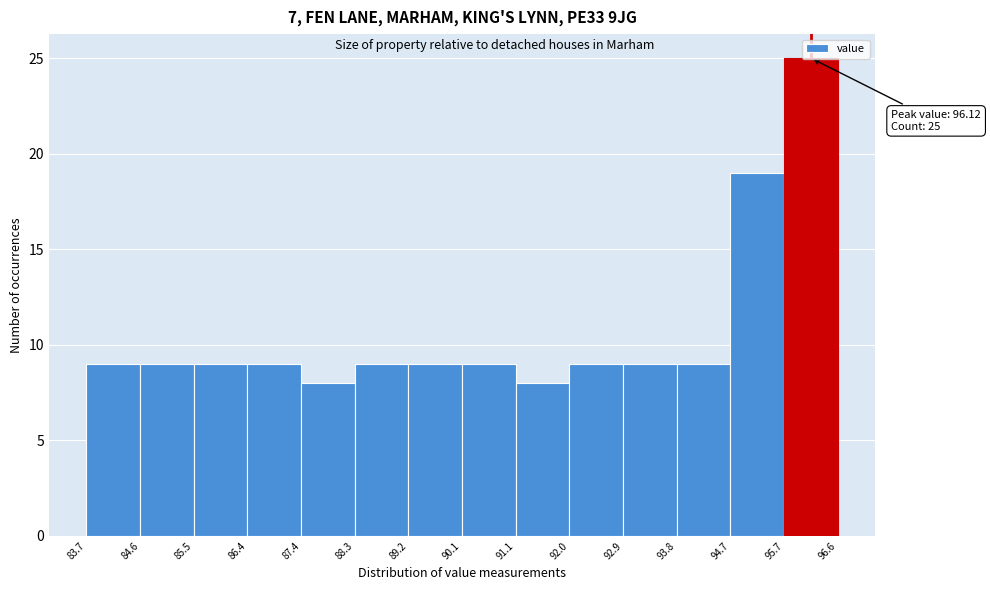

Over which range of the x-axis is the bar tallest?

95.7 to 96.6